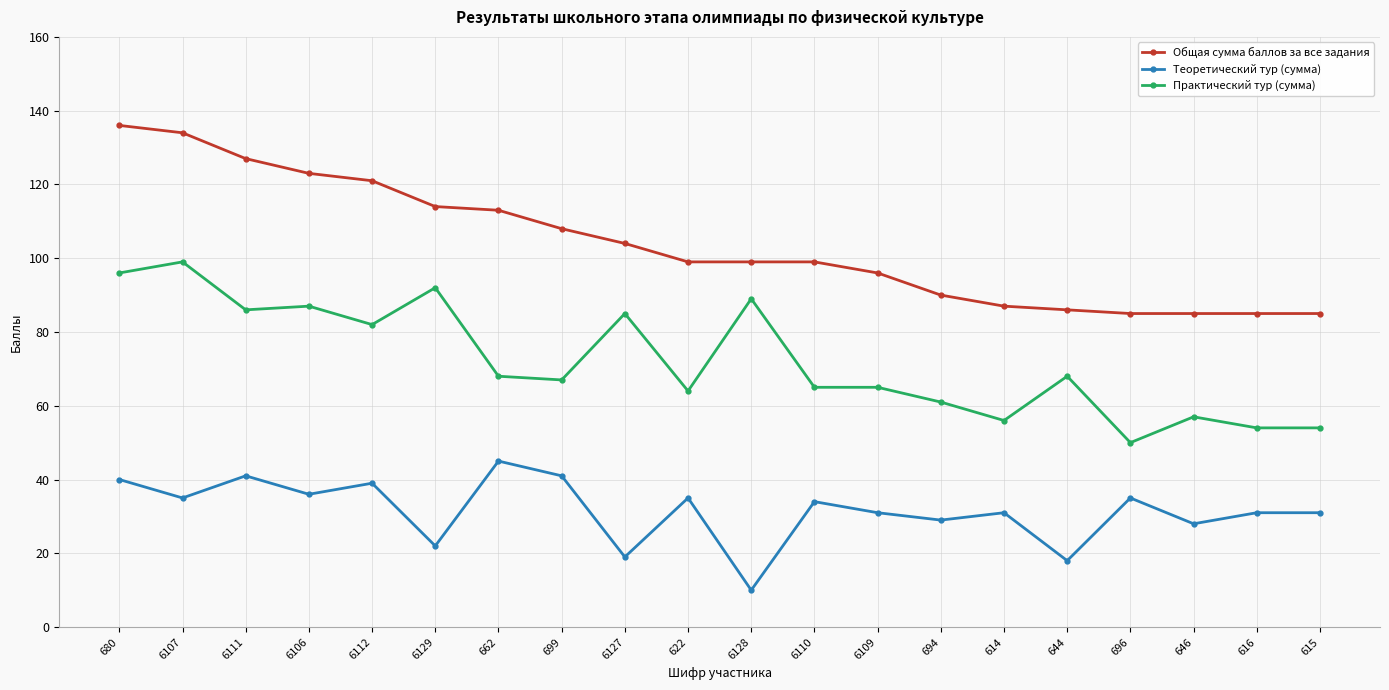

True or false: Практический тур (сумма) and Общая сумма баллов за все задания intersect in this chart.

False